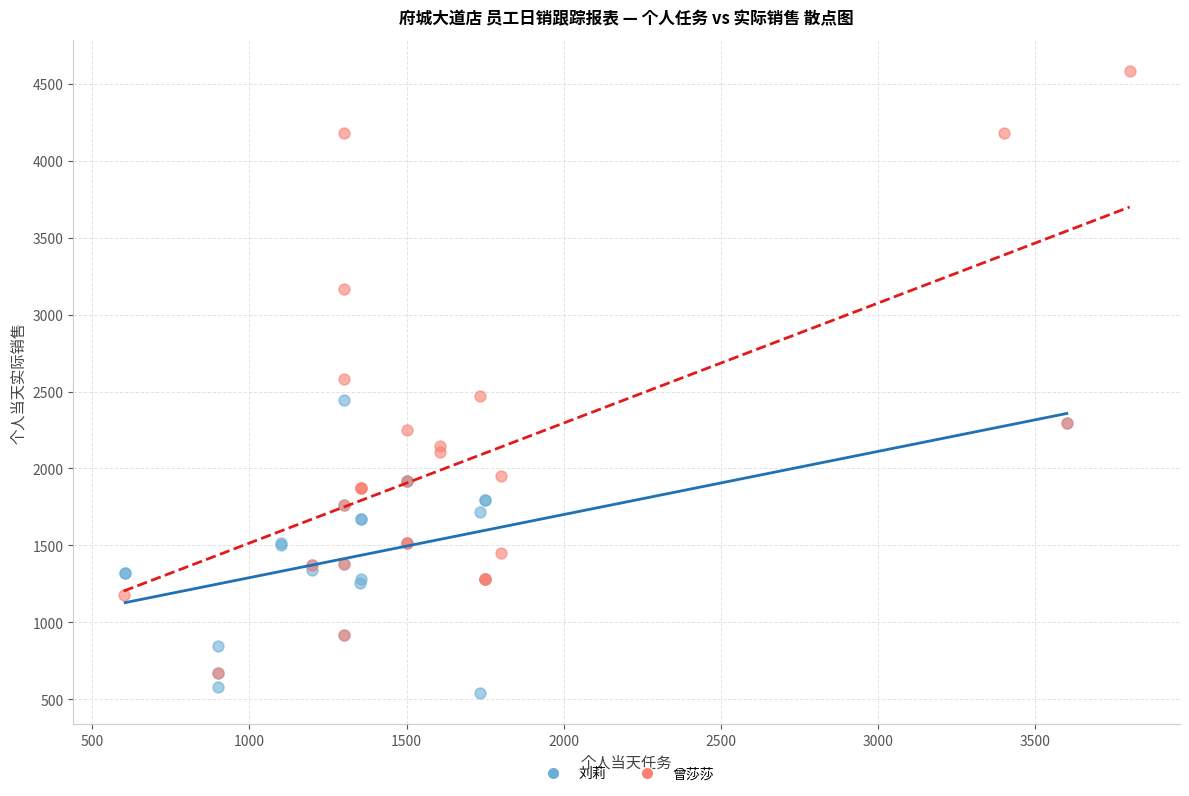

Which series contains the highest Y value?

曾莎莎